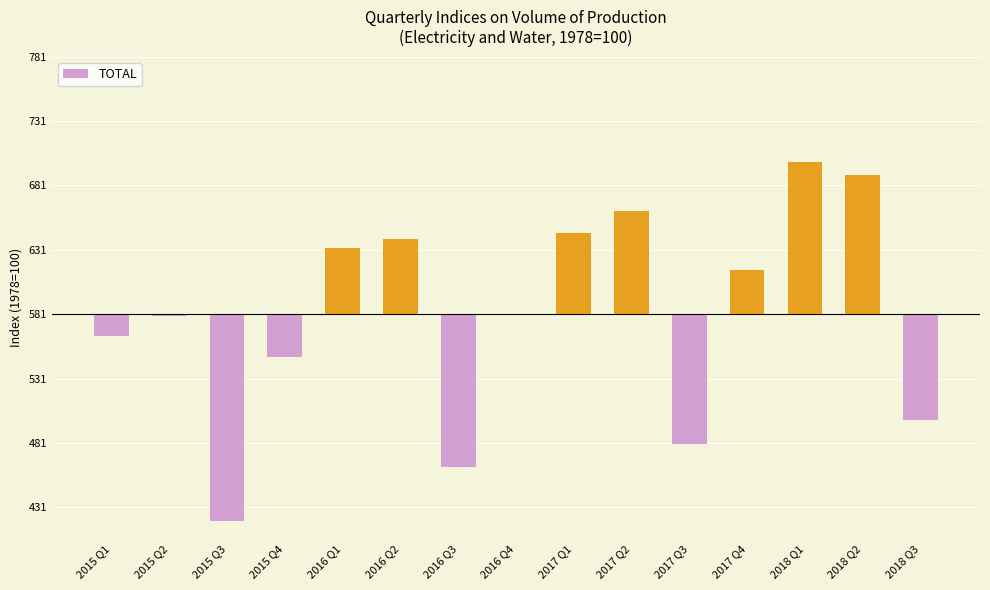

Are the bars horizontal?

No